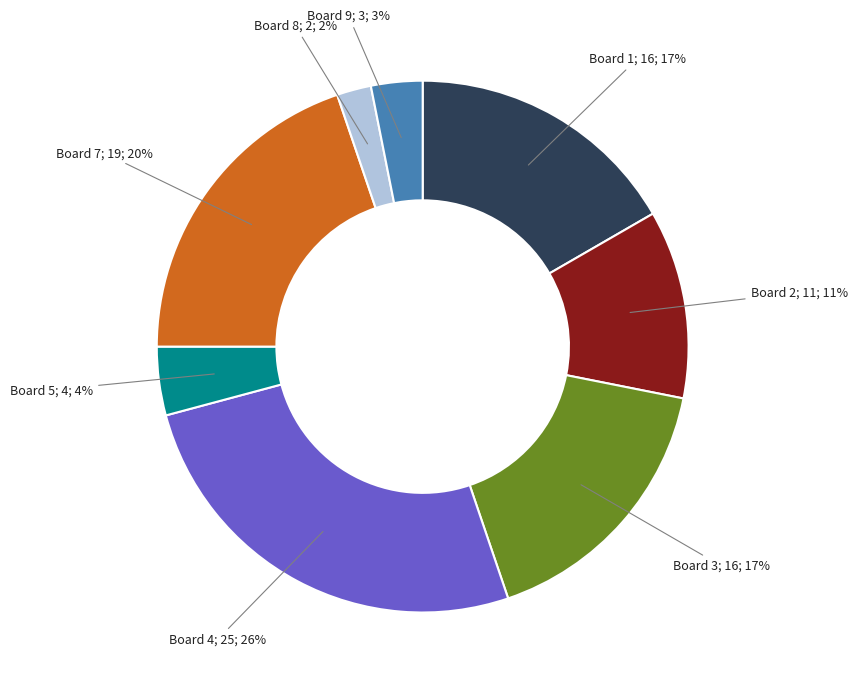

To the nearest percent, what is the average slice percentage?

12%